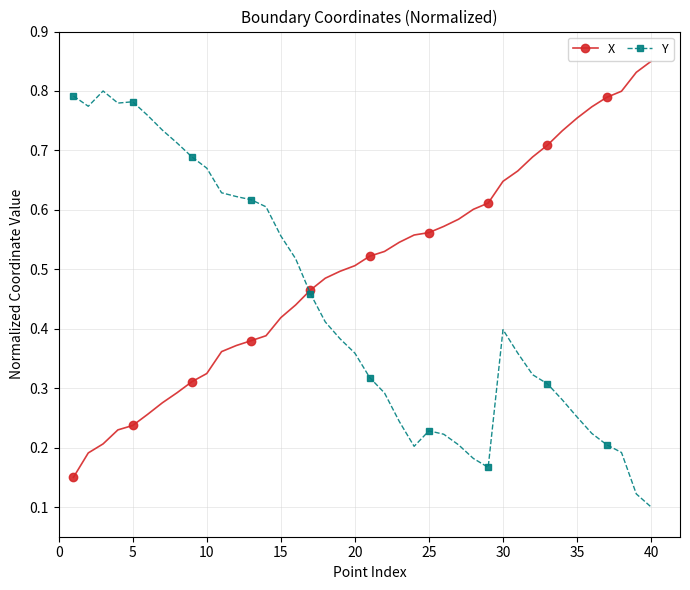

What are all the series names shown in the legend?

X, Y